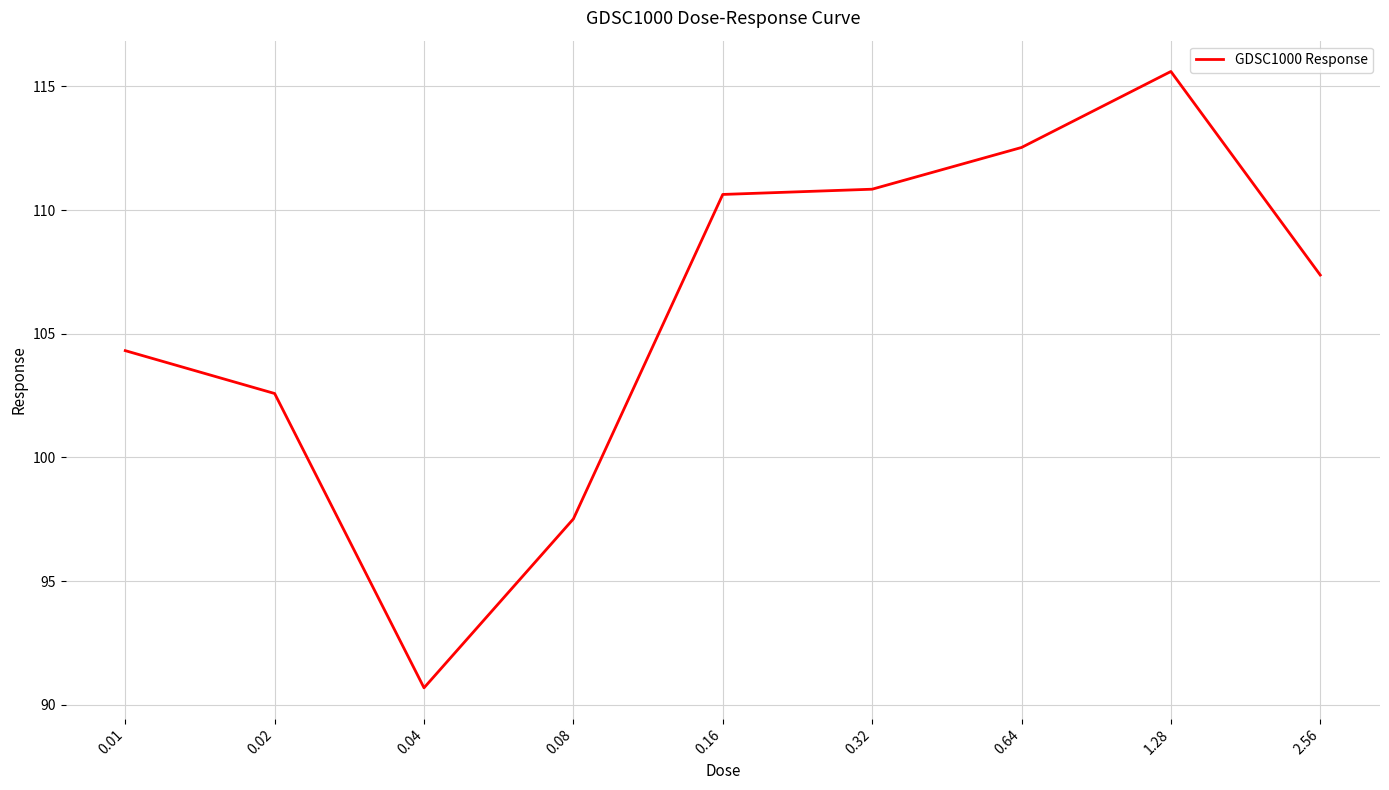

What is the sum of all values?

952.1